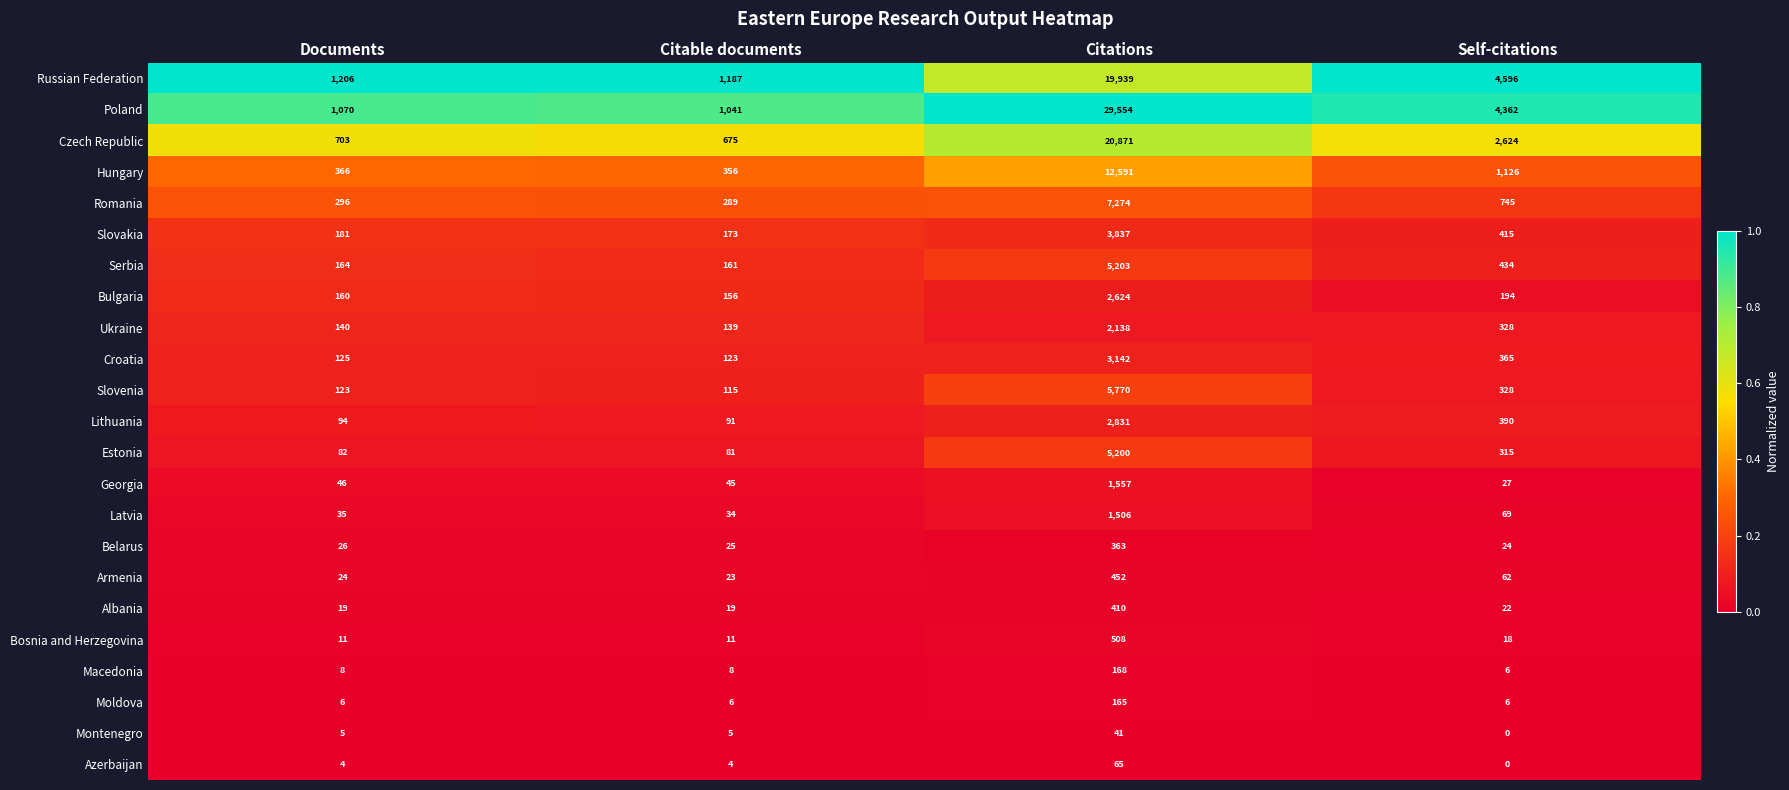

Is the value of Ukraine at Citations greater than the value of Bosnia and Herzegovina at Citations?

Yes